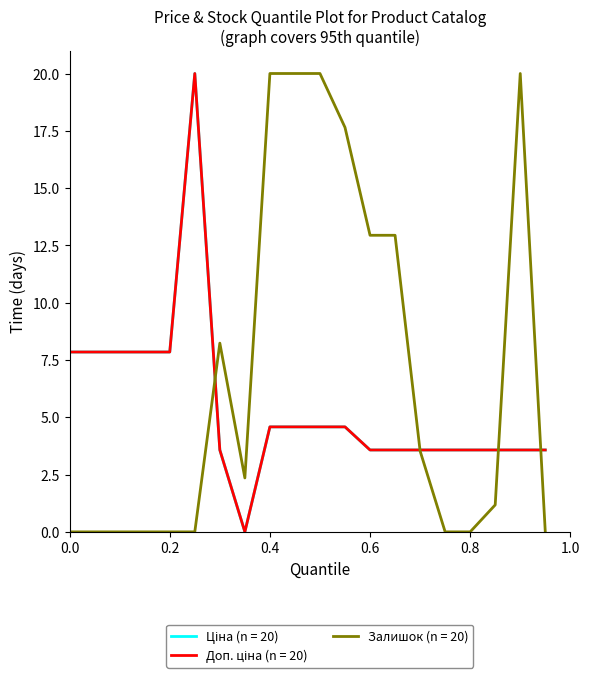

Does the chart display data point markers on the line(s)?

No